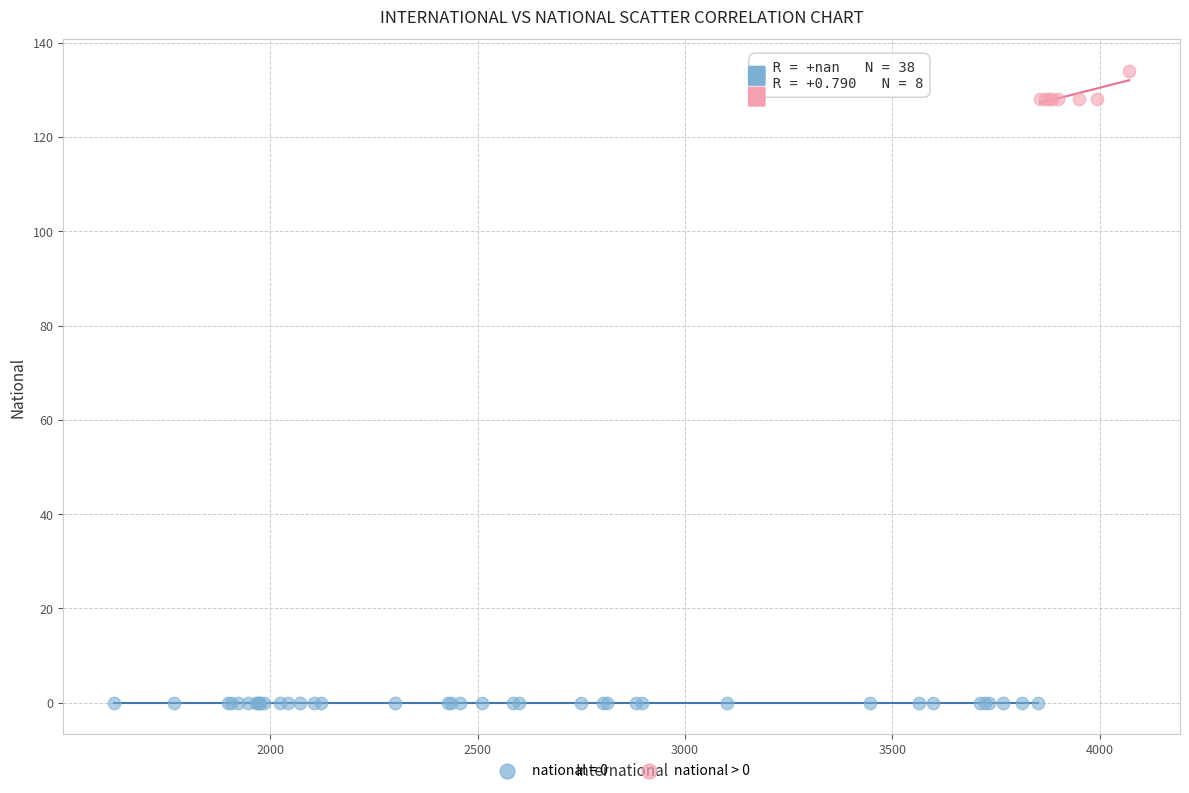

Which series contains the lowest Y value?

national = 0